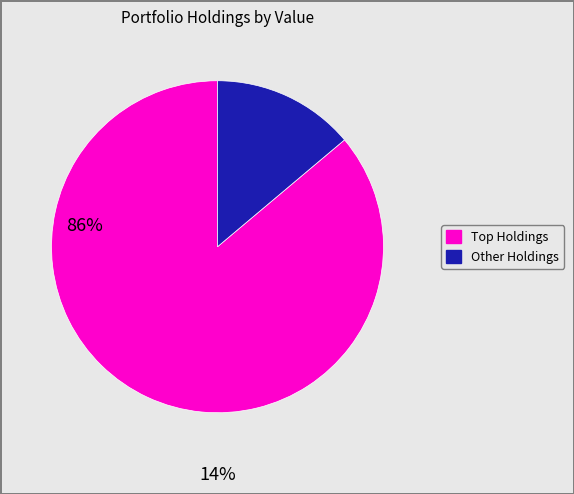

Is there any slice that represents more than half of the pie?

Yes